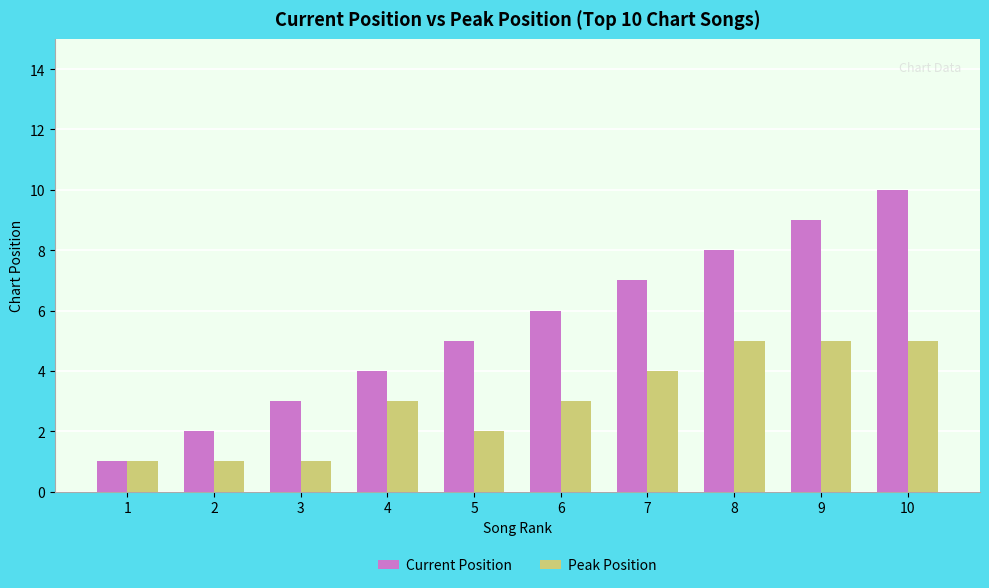

What is the average value of the Peak Position series?

3